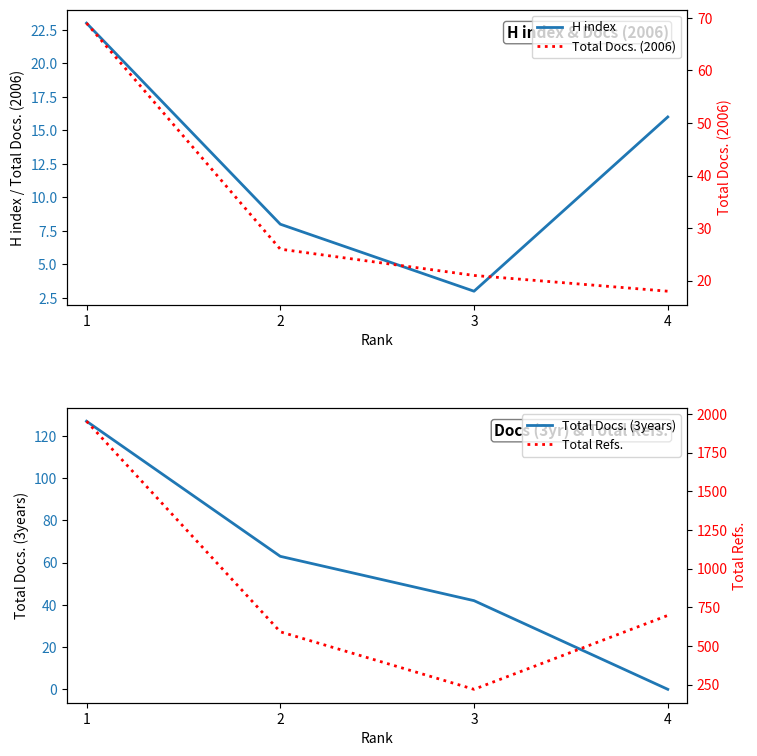

Count the number of data series in this chart.

4